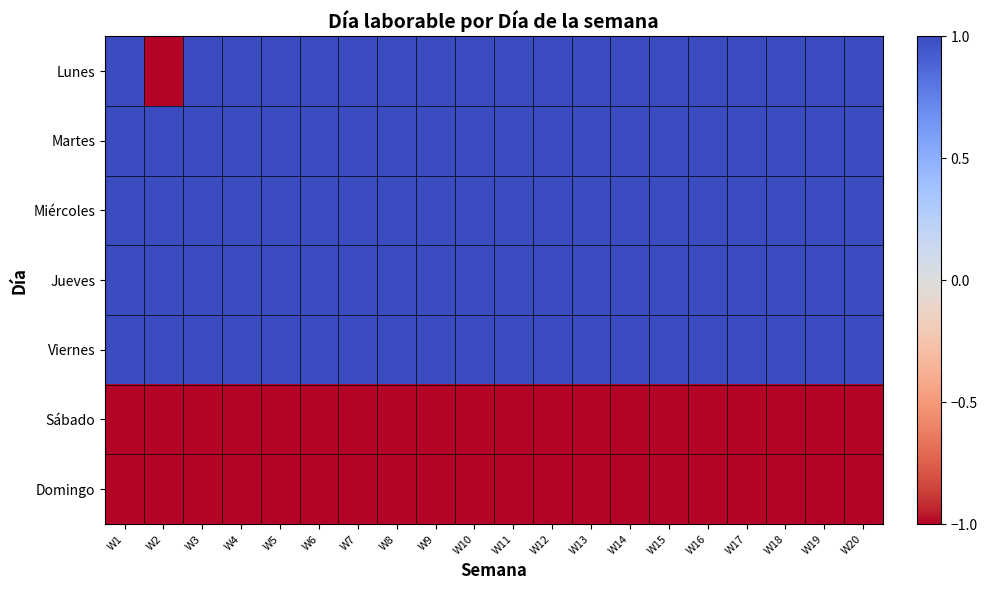

At which category is the sum across all series the highest?

W1